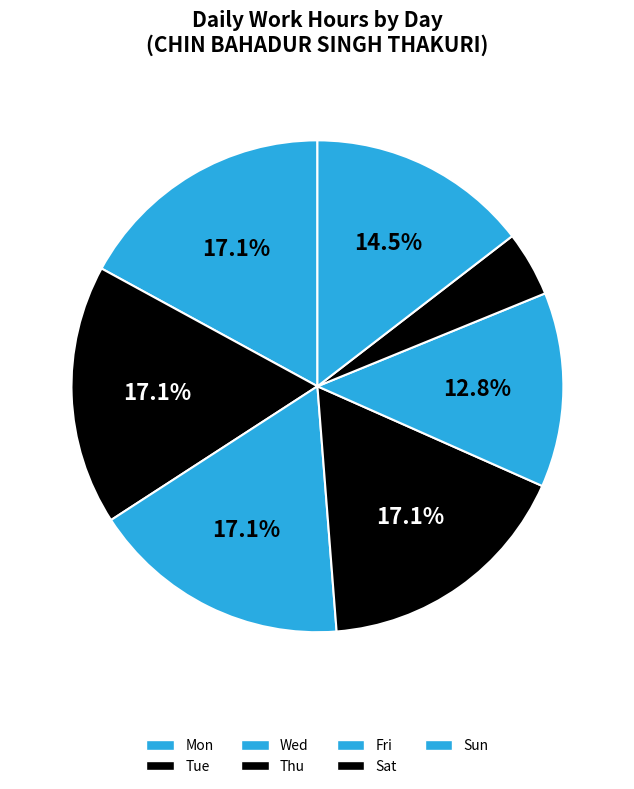

How many segments does this pie chart have?

7